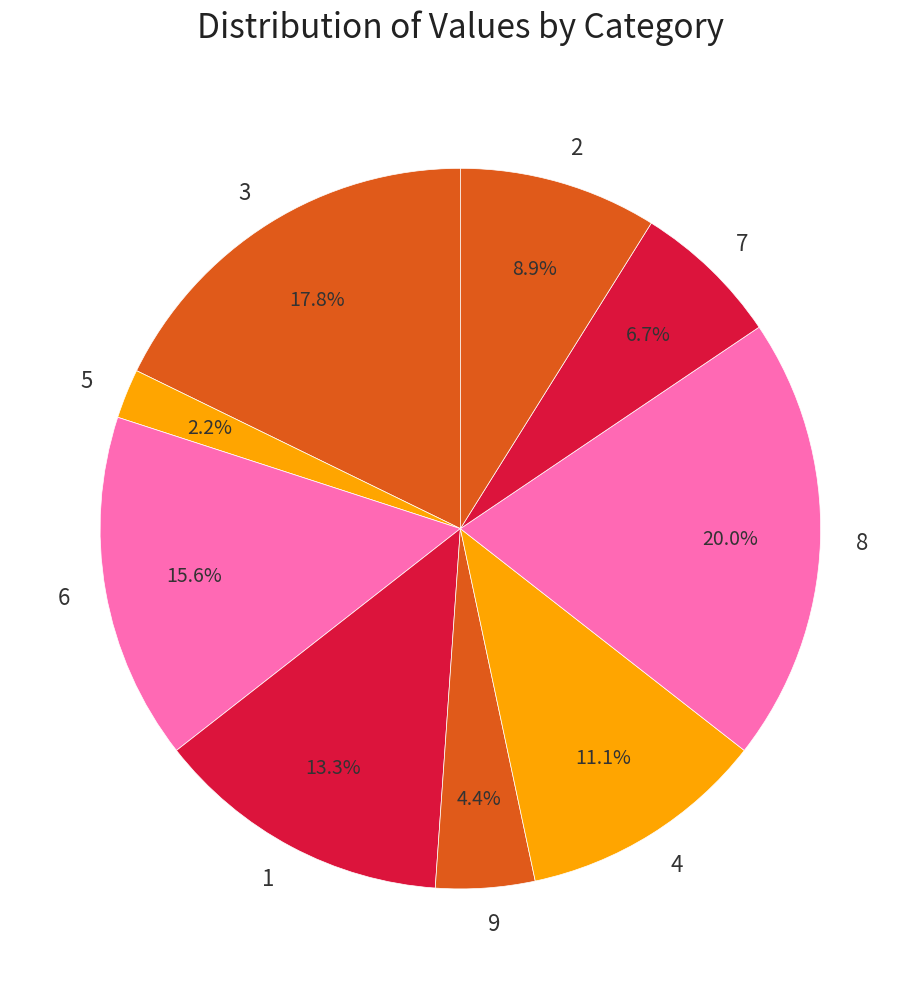

What is the ratio of the value at 2 to the value at 3?

0.5